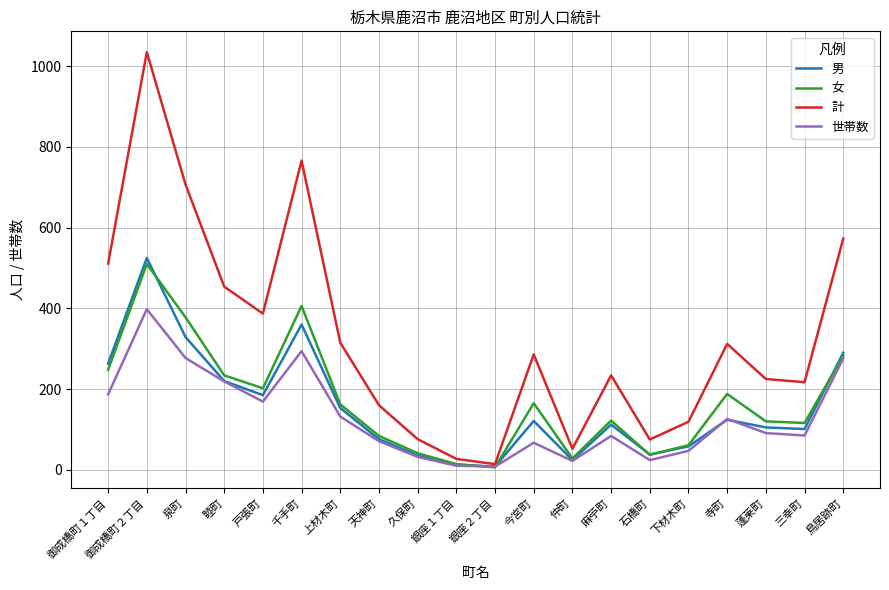

What is the total value across all series at 下材木町?

285